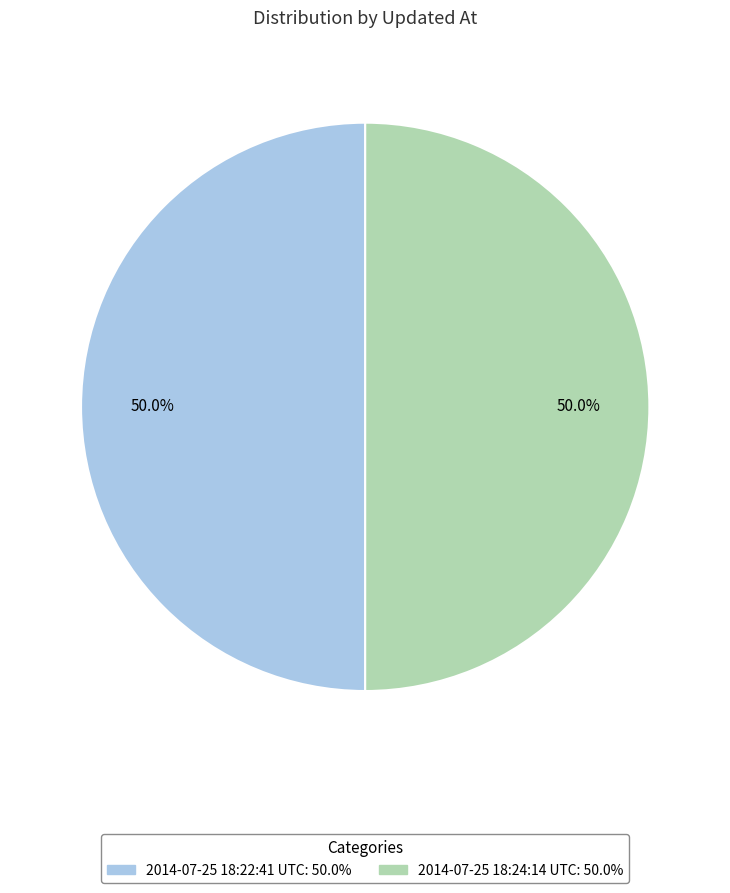

Approximately how many times larger is the value at 2014-07-25 18:24:14 UTC compared to 2014-07-25 18:22:41 UTC?

1.0